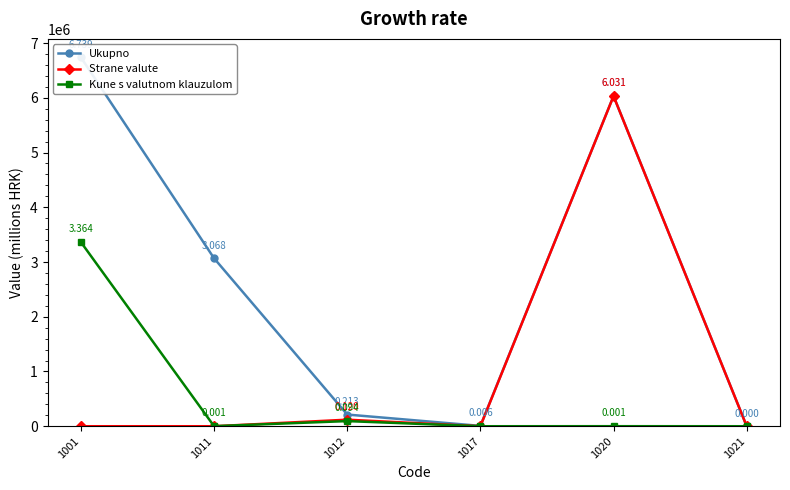

Which series changed the most between 1017 and 1020?

Strane valute